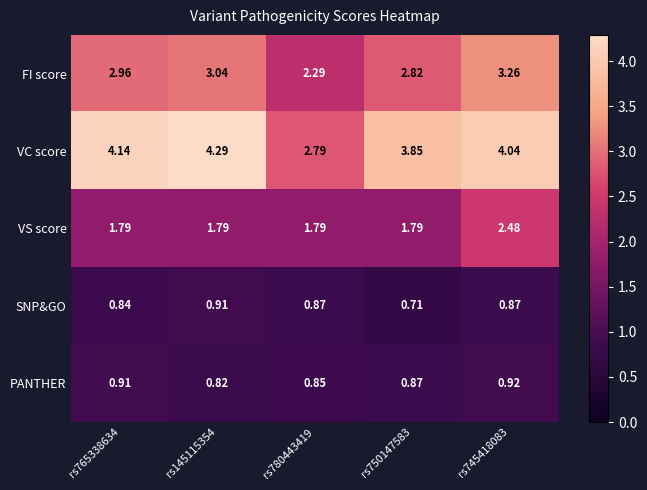

Which series has the widest spread of values?

VC score